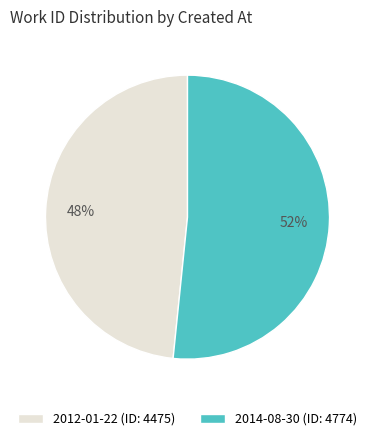

Between 2014-08-30 and 2012-01-22, which is larger?

2014-08-30